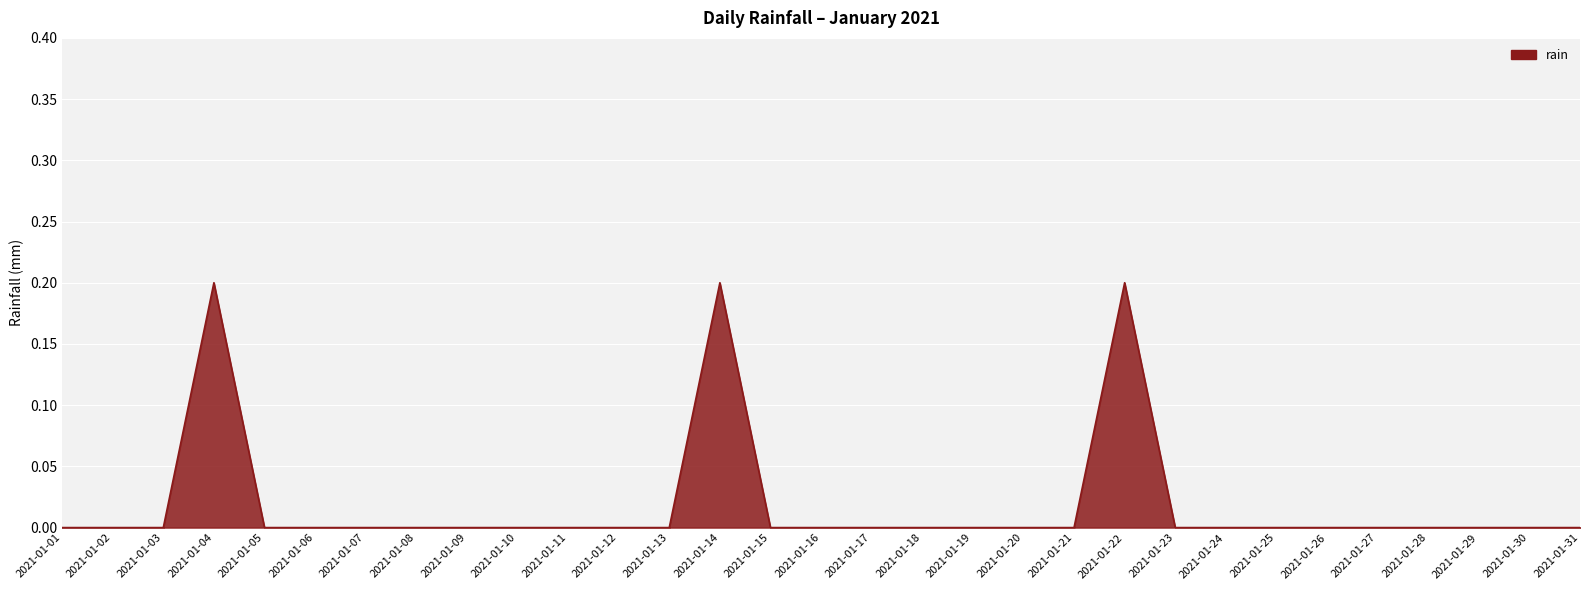

Reading left to right, list all the values displayed in this chart.

2021-01-01=0.0	2021-01-02=0.0	2021-01-03=0.0	2021-01-04=0.2	2021-01-05=0.0	2021-01-06=0.0	2021-01-07=0.0	2021-01-08=0.0	2021-01-09=0.0	2021-01-10=0.0	2021-01-11=0.0	2021-01-12=0.0	2021-01-13=0.0	2021-01-14=0.2	2021-01-15=0.0	2021-01-16=0.0	2021-01-17=0.0	2021-01-18=0.0	2021-01-19=0.0	2021-01-20=0.0	2021-01-21=0.0	2021-01-22=0.2	2021-01-23=0.0	2021-01-24=0.0	2021-01-25=0.0	2021-01-26=0.0	2021-01-27=0.0	2021-01-28=0.0	2021-01-29=0.0	2021-01-30=0.0	2021-01-31=0.0